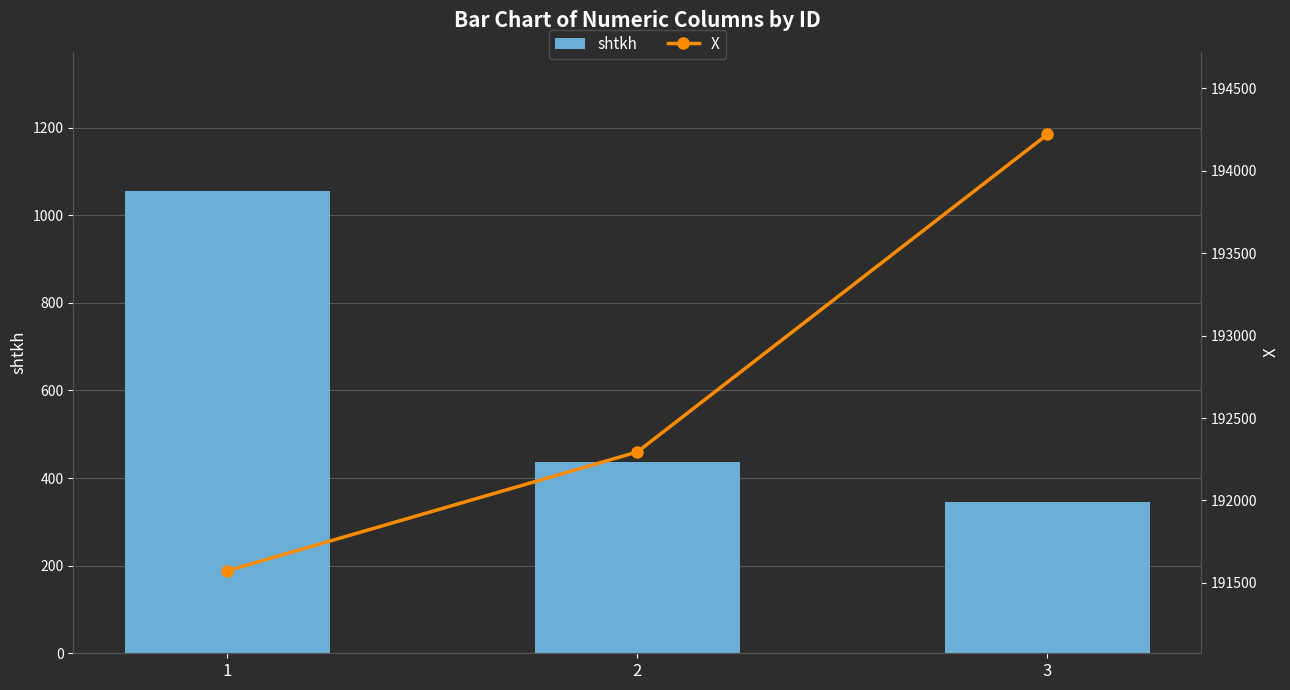

Reading left to right, list all the values displayed in this chart.

shtkh: 1056.0	437.8	345.0
X: 191573.0	192294.0	194220.0